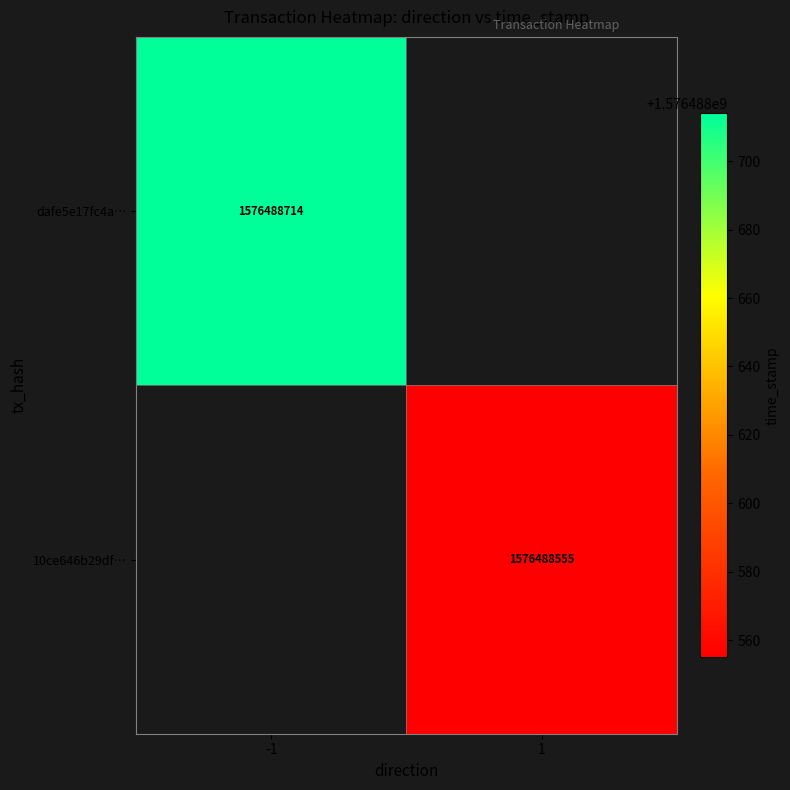

How many negative values does the dafe5e17fc4a2f9affd0cdbfd0a8224ad24f837 series have?

1